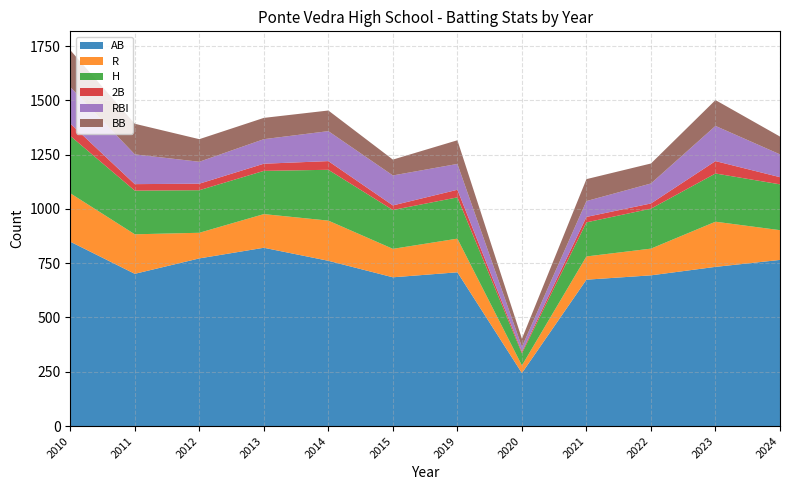

Reading left to right, what are all the values shown in this chart?

AB: 849	701	772	821	761	685	708	244	674	694	733	765
R: 223	182	118	155	185	131	155	35	107	123	208	137
H: 264	201	196	199	234	179	190	56	157	184	222	211
2B: 57	30	30	33	40	21	35	7	25	24	57	33
RBI: 168	137	101	113	138	138	119	23	73	92	162	105
BB: 170	141	104	98	95	73	109	37	101	92	119	82